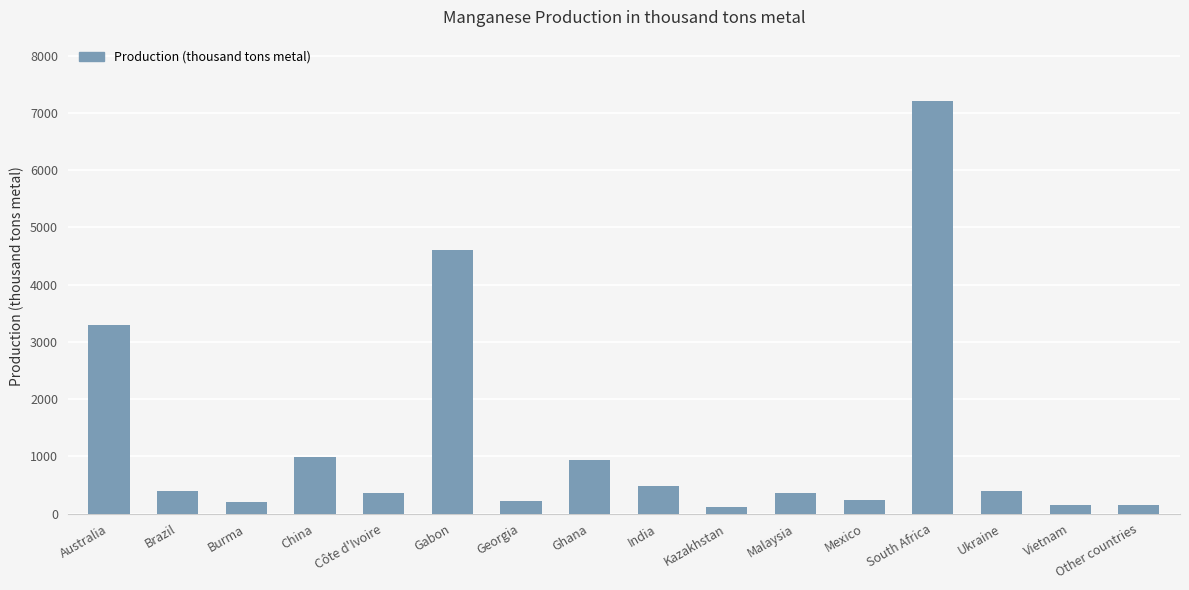

Which category has the highest value across all series?

South Africa